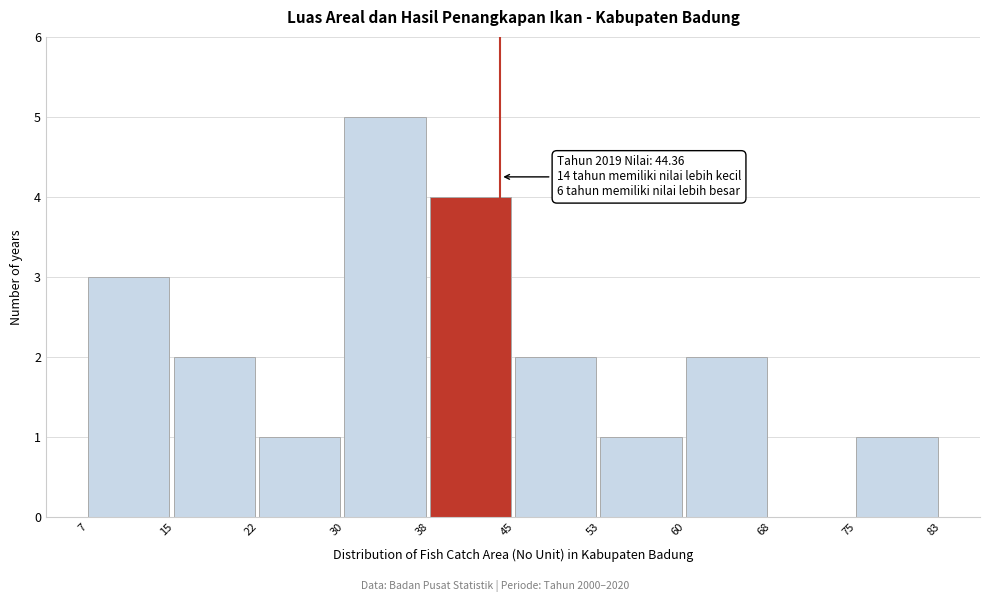

Reading left to right, list all the values displayed in this chart.

7=3	15=2	22=1	30=5	38=4	45=2	53=1	60=2	68=0	75=1